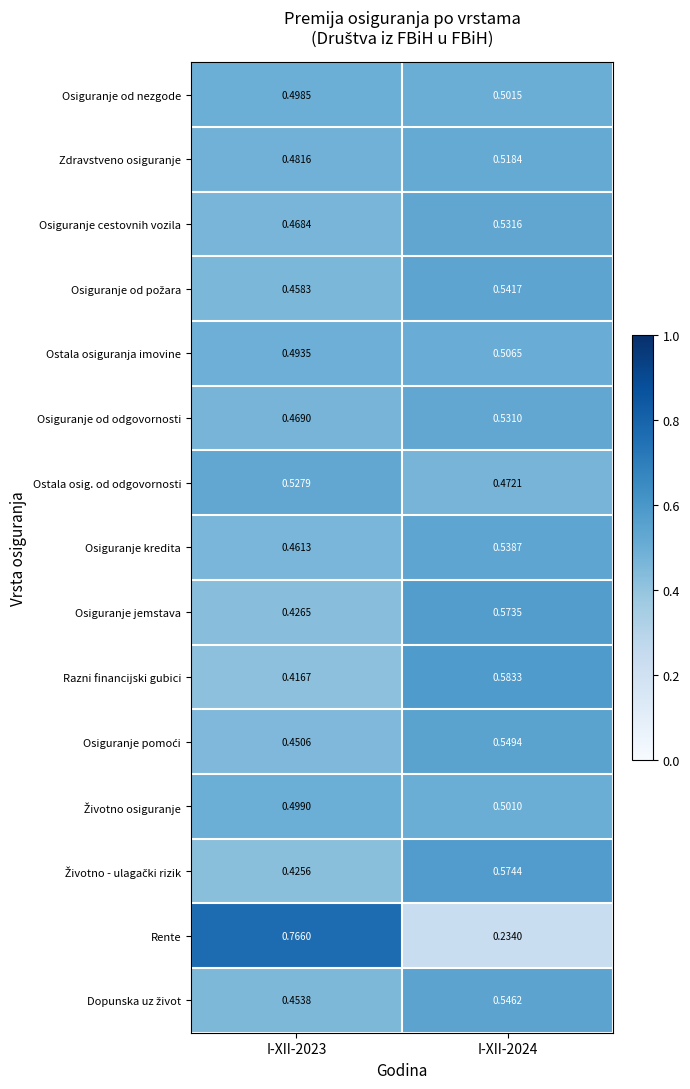

Is the value of Osiguranje cestovnih vozila at I-XII-2023 greater than the value of Ostala osiguranja imovine at I-XII-2023?

No